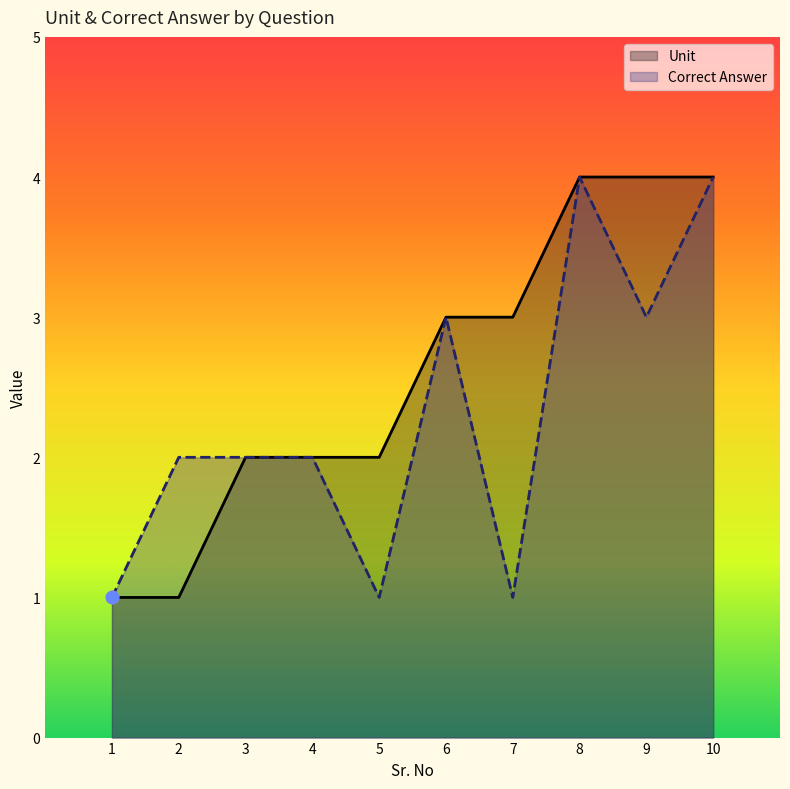

At which category is the sum across all series the highest?

8